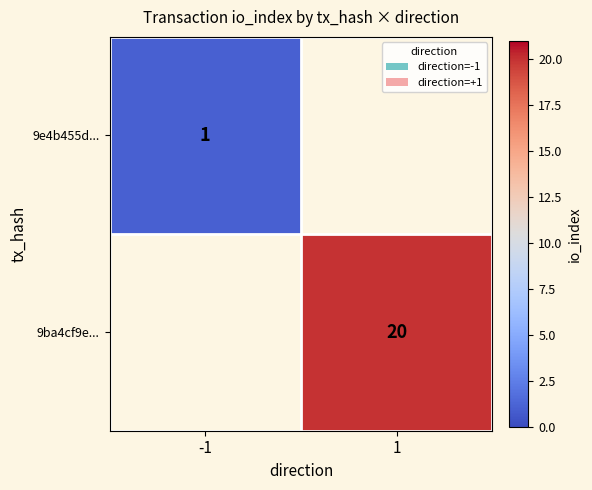

Which category has the lowest value across all series?

-1